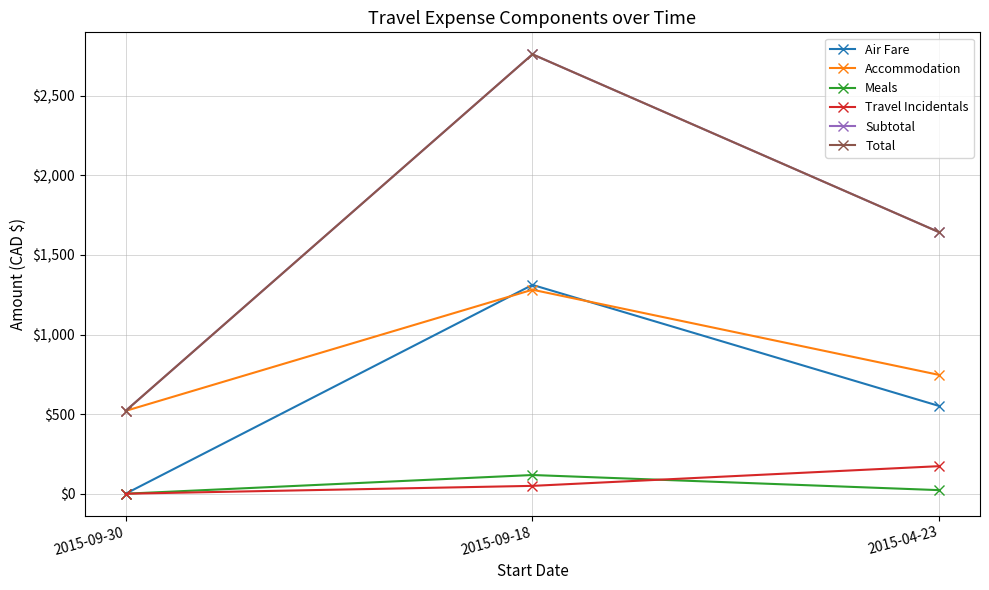

Does the chart have visible grid lines?

Yes